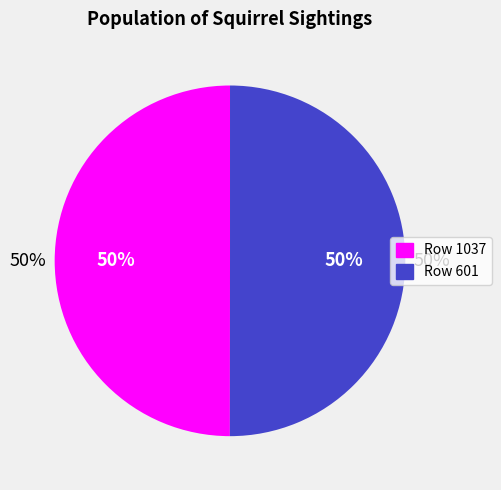

To the nearest percent, what percentage of the pie is Row 1037?

50%